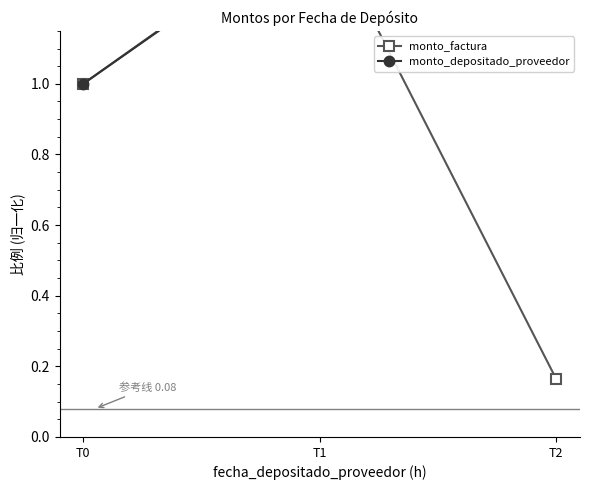

What is the difference between the monto_factura values at T2 and T1?

1.3